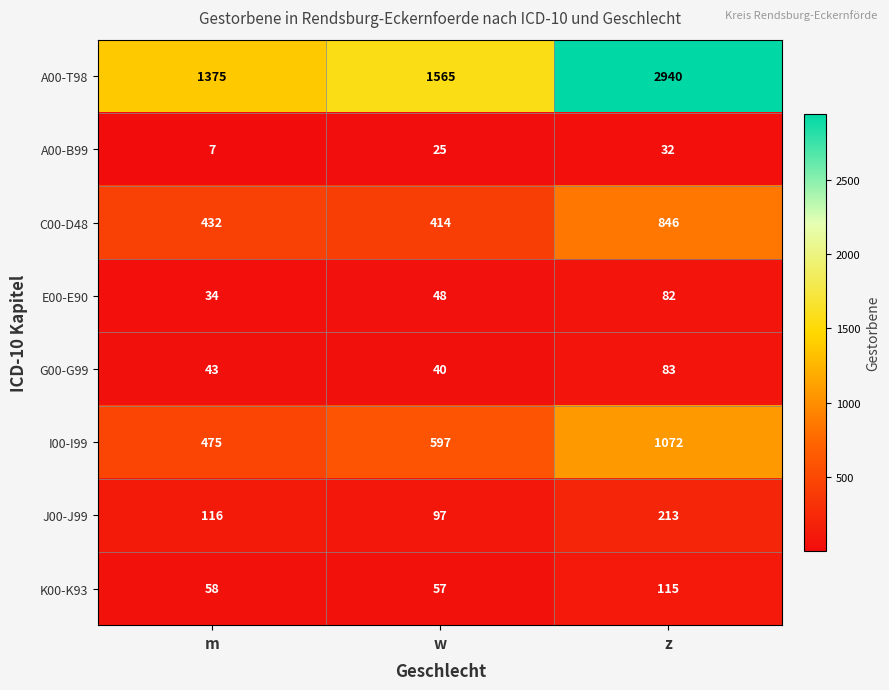

What is the smallest value displayed?

7